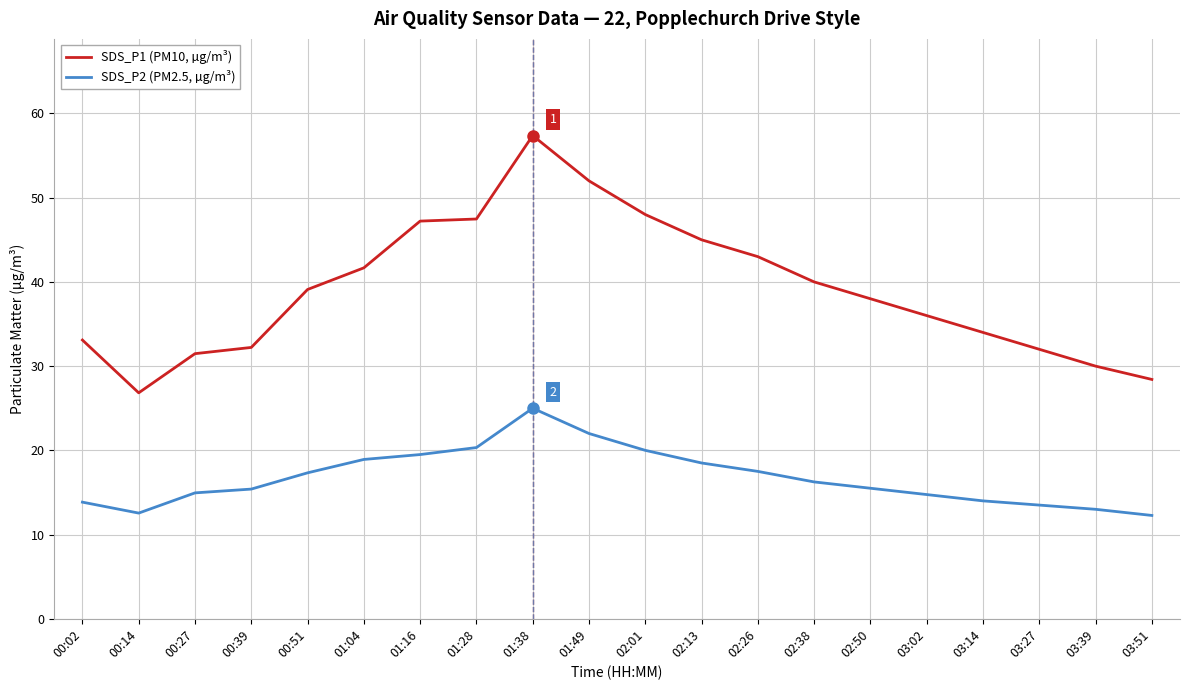

Which series has the largest range (max minus min)?

SDS_P1 (PM10, µg/m³)